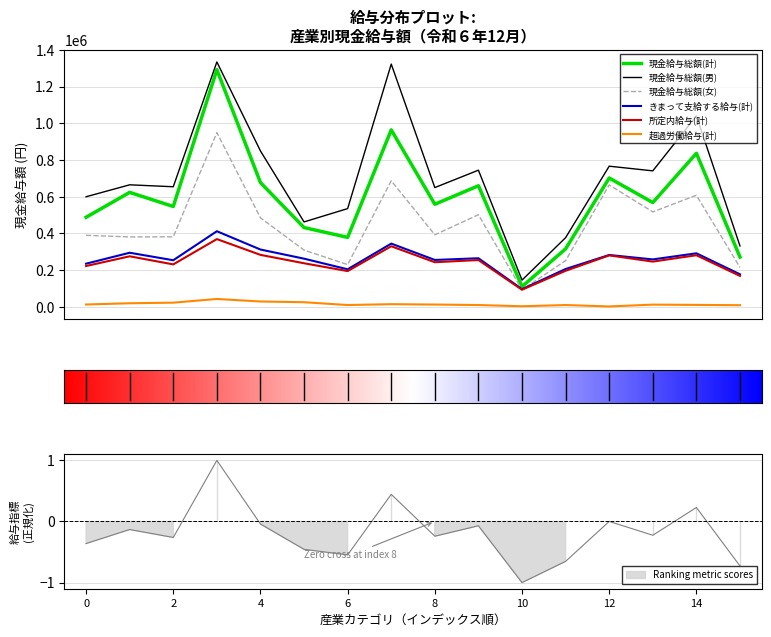

What is the highest value of the きまって支給する給与(計) series?

412166